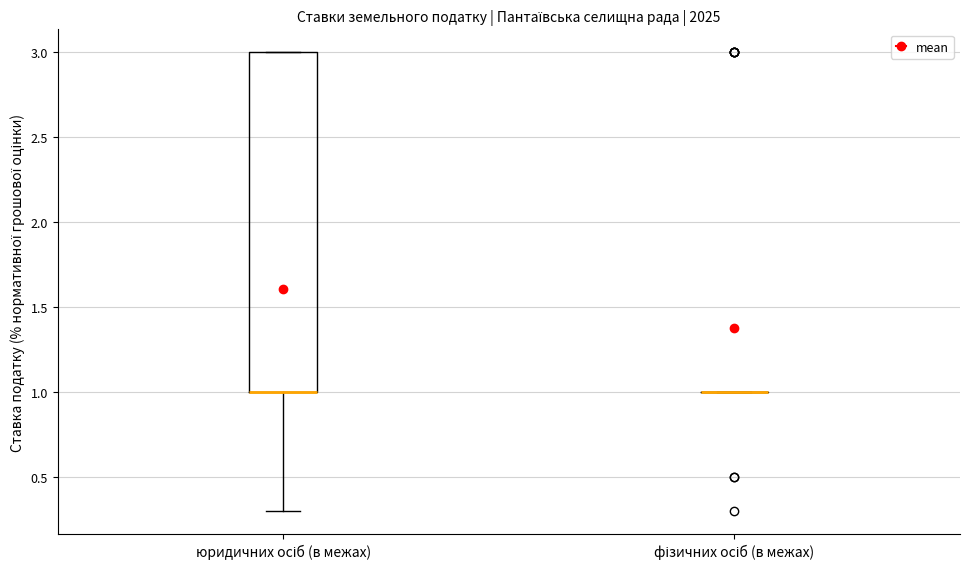

Reading left to right, read every box against the y-axis: the position of its median line, the range the box covers, and the ends of its whiskers. The values are not printed on the chart, so give them approximately, as read against the axis.

юридичних осіб (в межах): median 1.0 (drawn on the box's lower edge), box 1.0 to 3.0, whiskers 0.3 to 3.0
фізичних осіб (в межах): box collapsed to a line at 1.0, whiskers 1.0 to 1.0